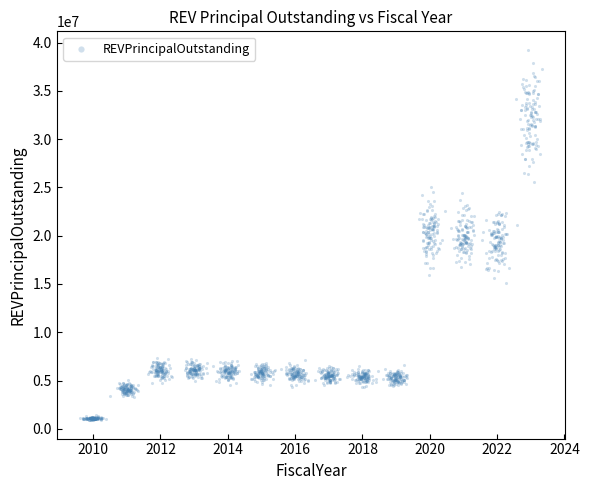

How many data points are displayed?

1680